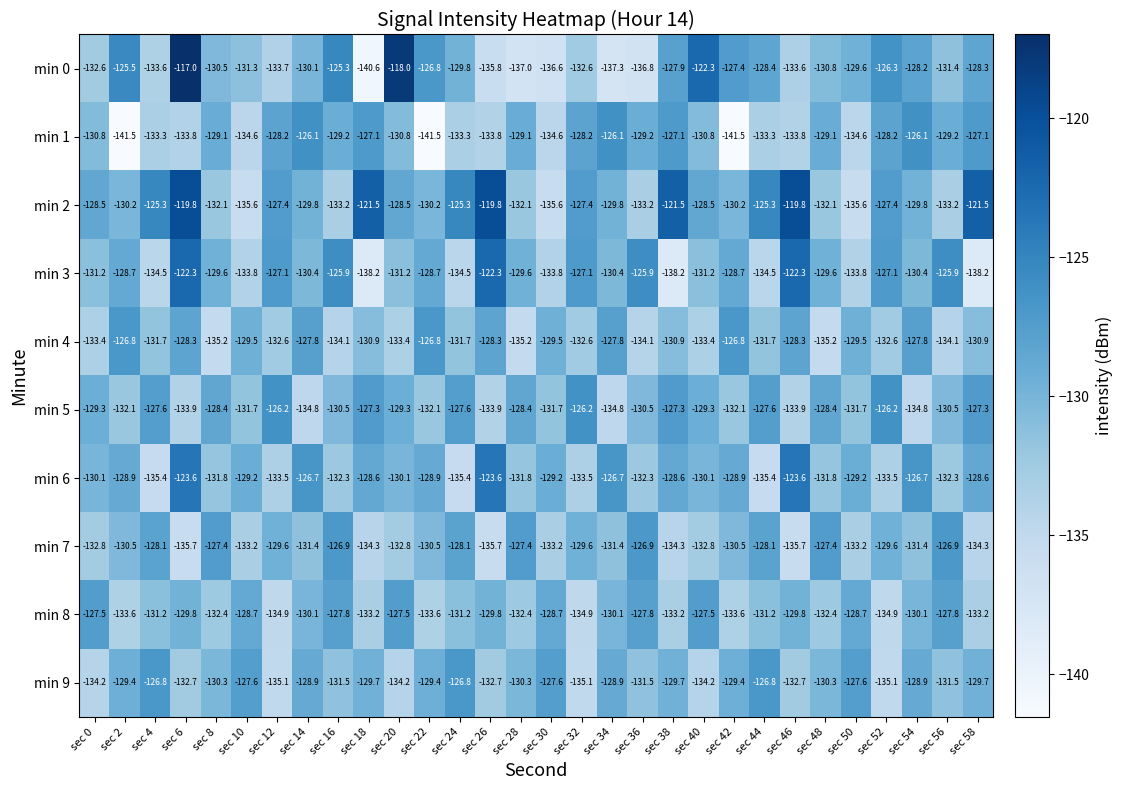

What is the highest value of the min 3 series?

-122.3